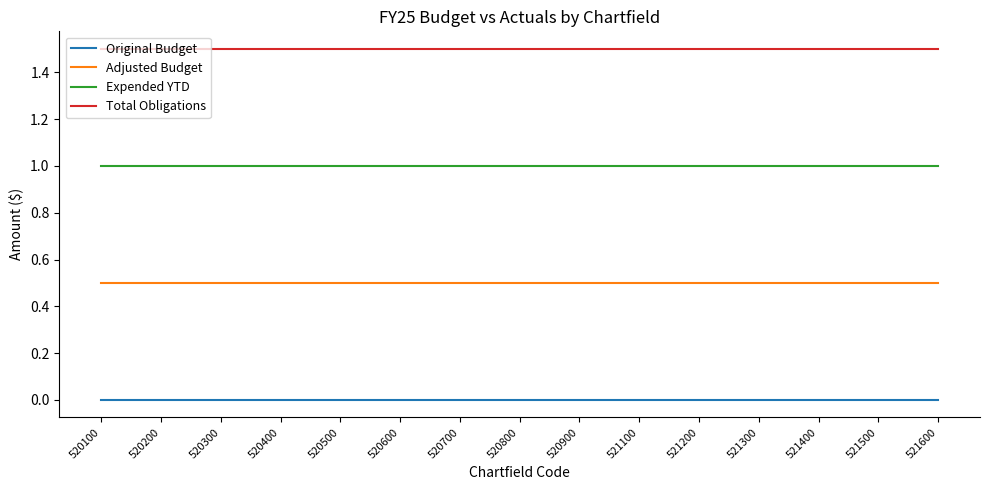

Is the value of Total Obligations at 521200 greater than the value of Expended YTD at 521400?

Yes